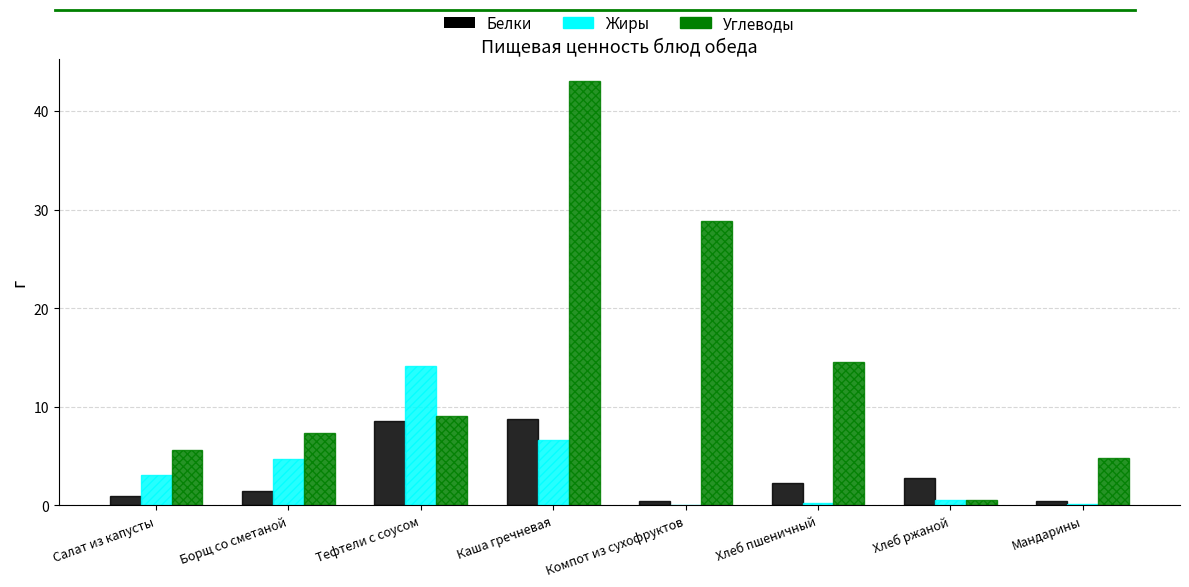

What is the sum of all Белки values?

25.7